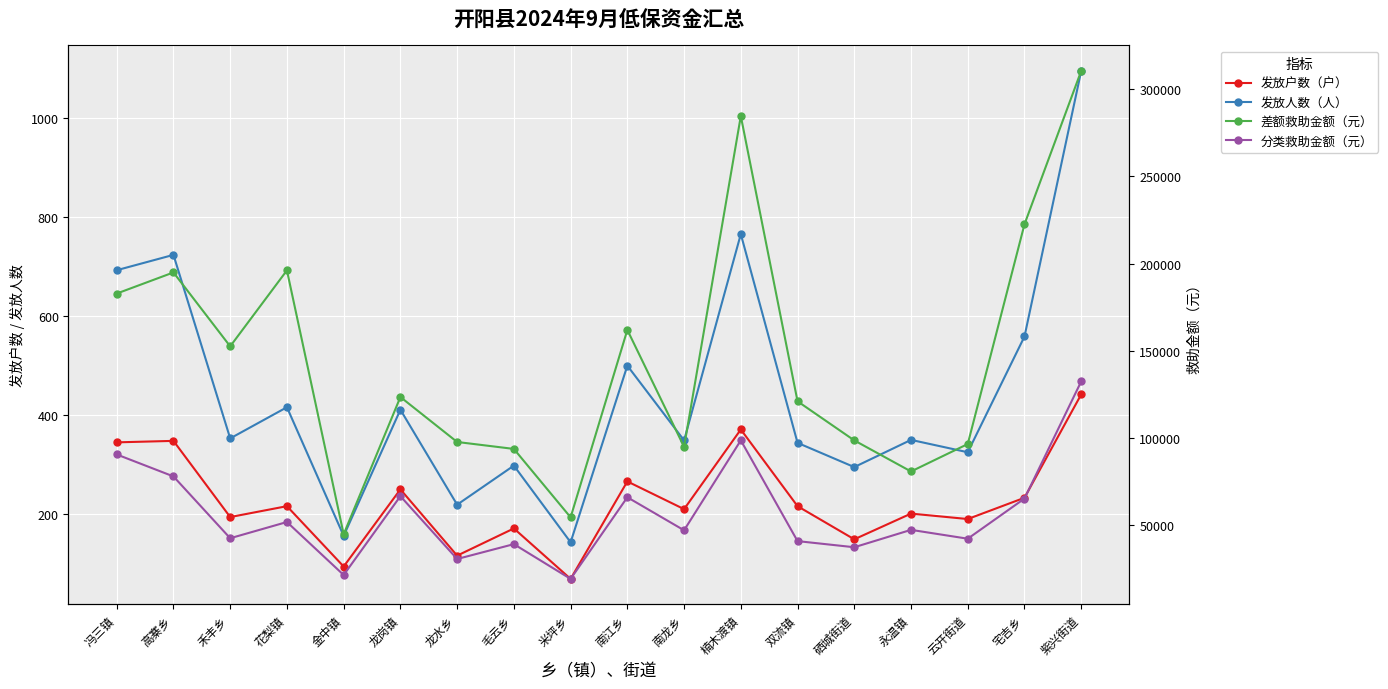

Rank the categories by 发放人数（人） value from lowest to highest.

米坪乡, 金中镇, 龙水乡, 硒城街道, 毛云乡, 云开街道, 双流镇, 南龙乡, 永温镇, 禾丰乡, 龙岗镇, 花梨镇, 南江乡, 宅吉乡, 冯三镇, 高寨乡, 楠木渡镇, 紫兴街道